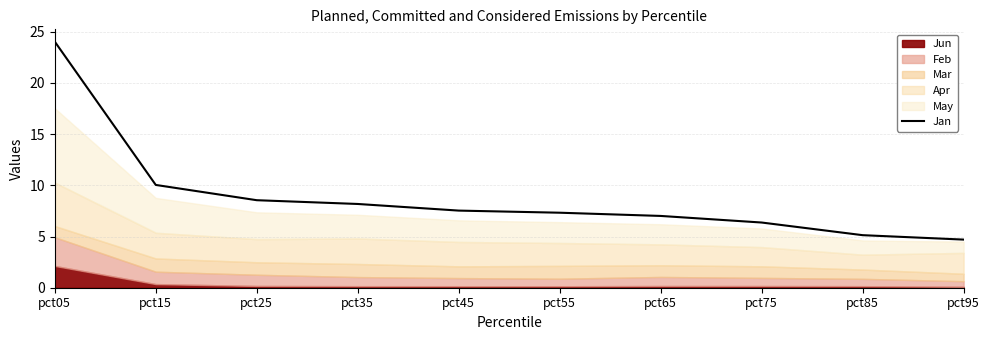

Between pct55 and pct25, which is larger?

pct25